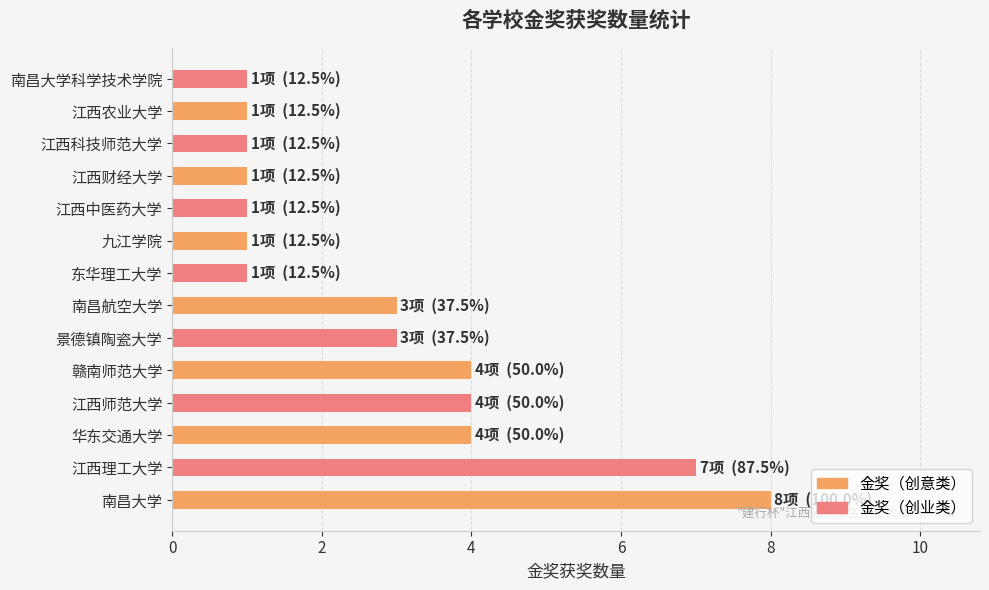

How many series are shown in this chart?

1